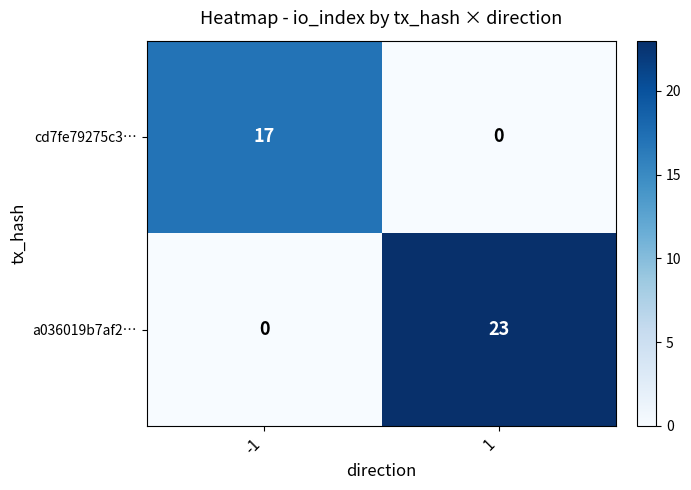

Which series has the largest total across all categories?

a036019b7af2…